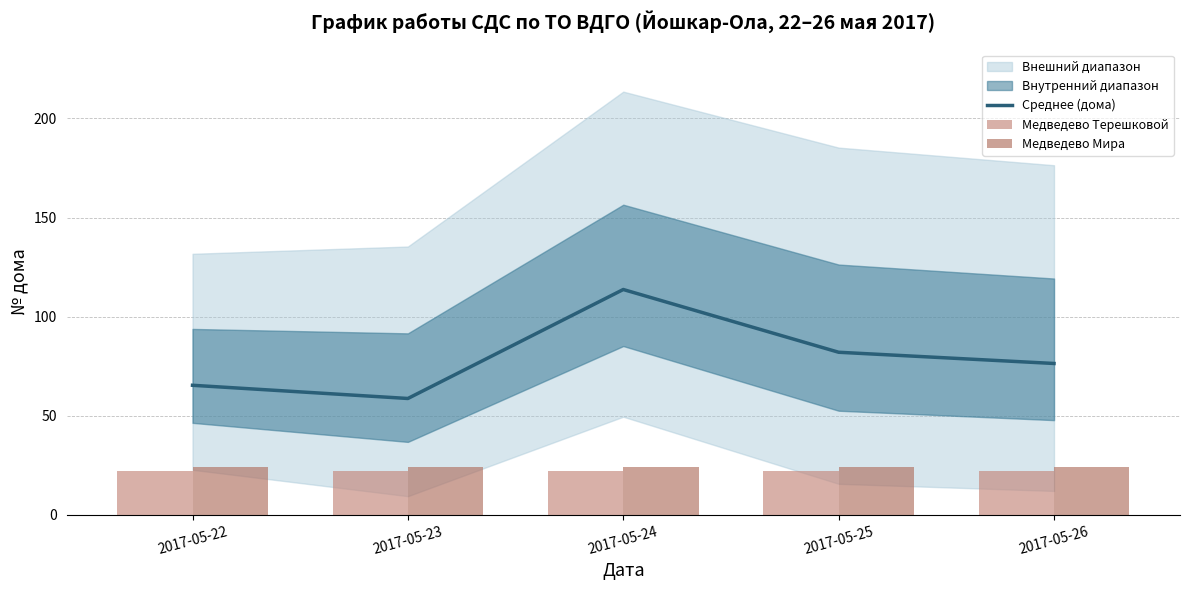

At 2017-05-23, list the series in order from smallest to largest.

Медведево Терешковой, Медведево Мира, Среднее (дома)